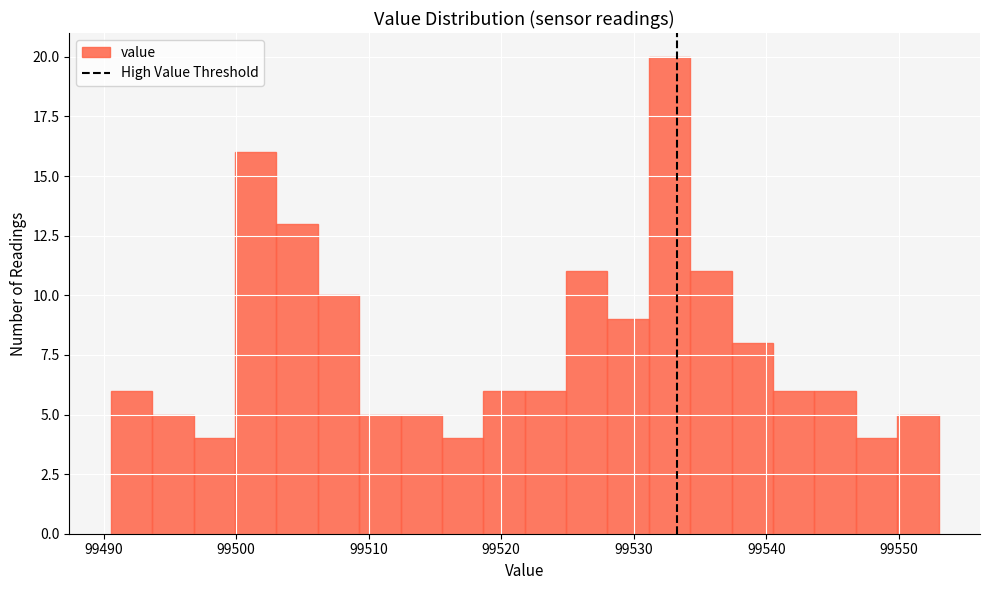

Around what value on the x-axis is the tallest bar? Give the approximate position of its centre, as read against the axis.

99533